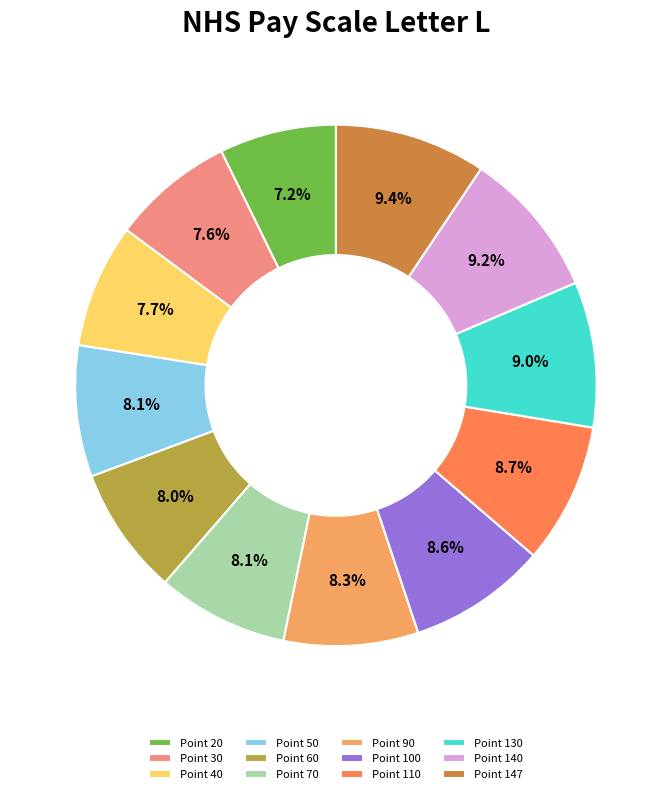

What percentage is the Point 40 slice, to the nearest percent?

8%